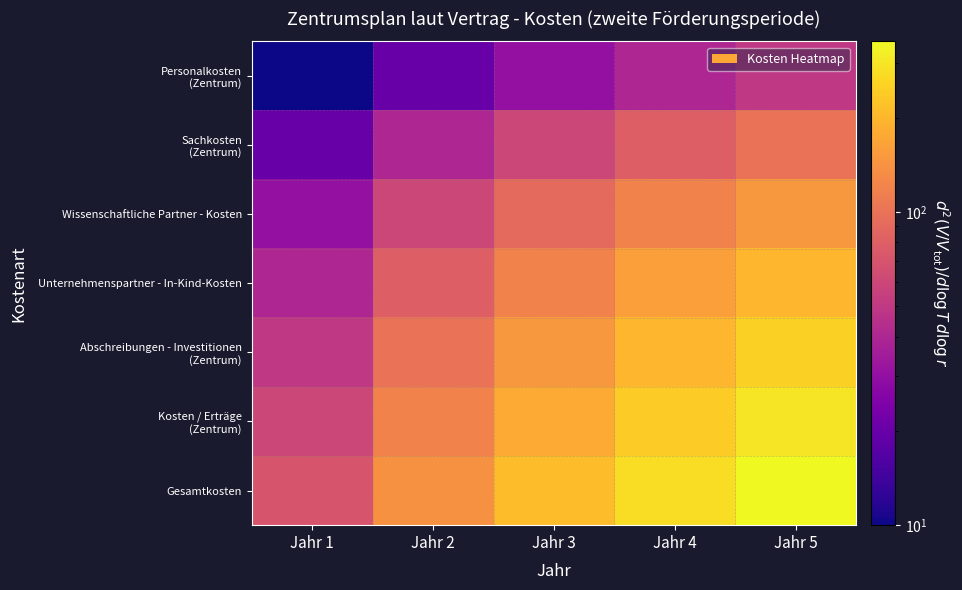

Count the number of categories in the chart.

5